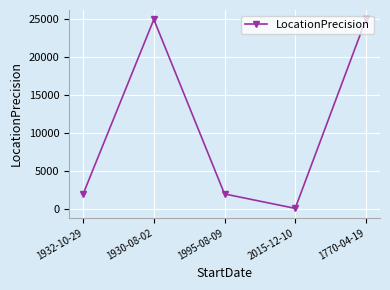

What is the change in value from 1932-10-29 to 1930-08-02?

+23000